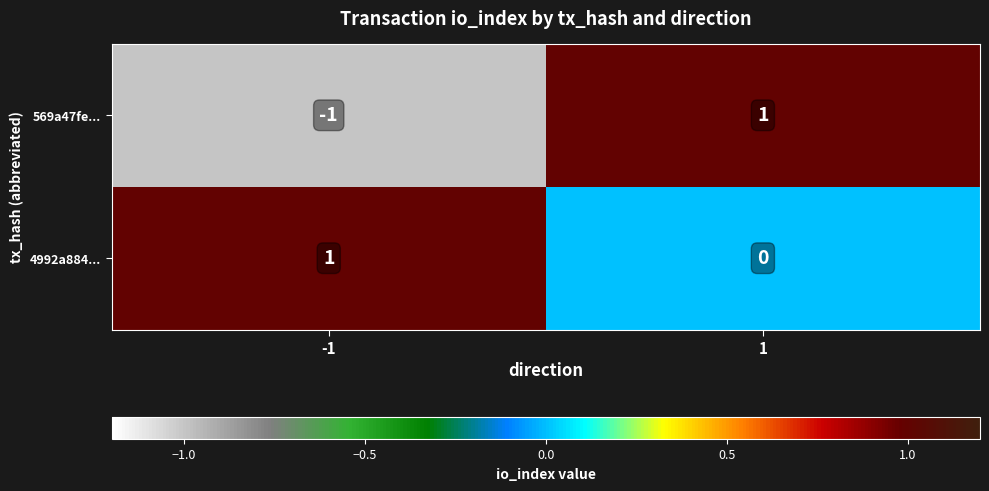

Rank the series by their average value, from lowest to highest.

569a47fe..., 4992a884...